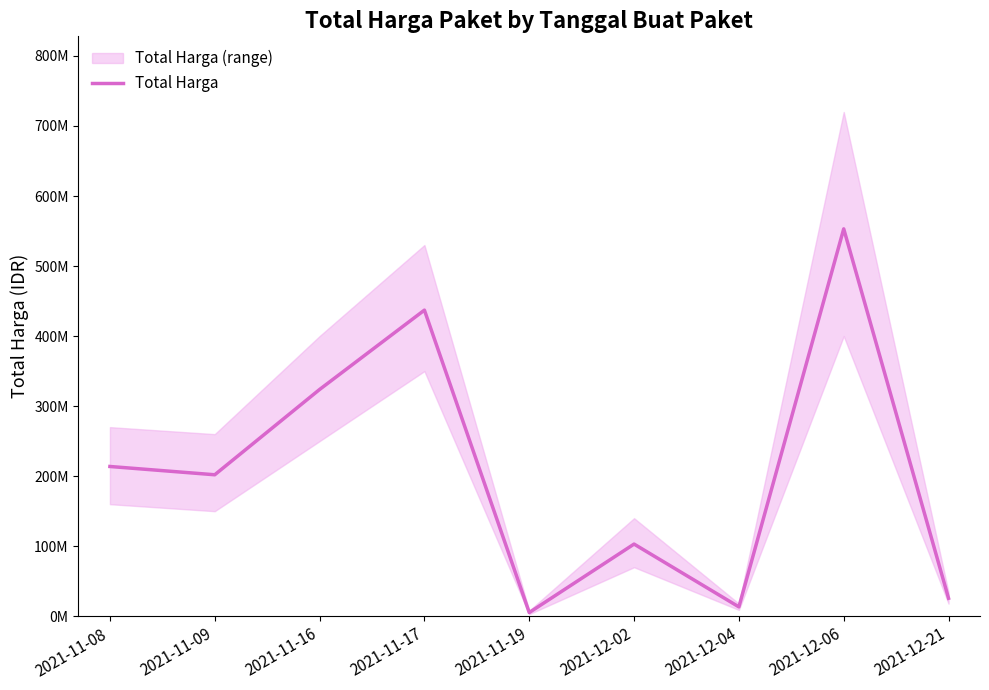

The chart shows a value of 25648640 at 2021-12-21. True or false?

True